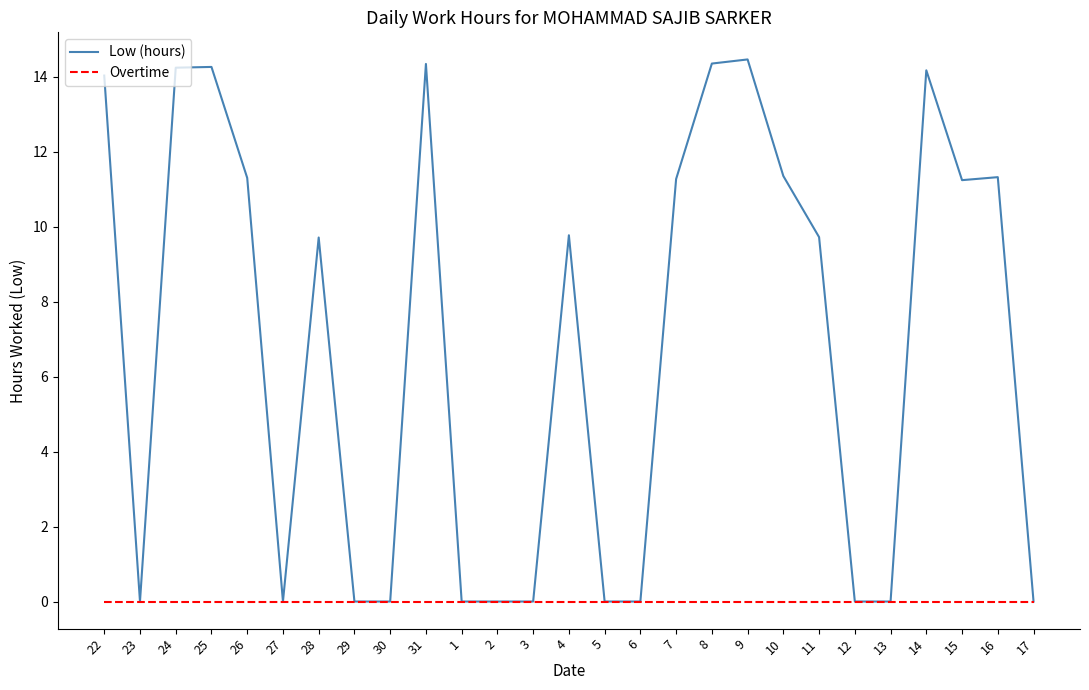

Which series has the largest total across all categories?

Low (hours)